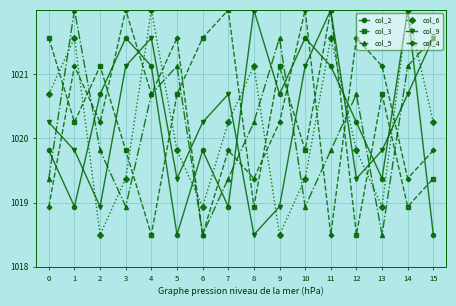

What is the total value across all series at 14?

6124.1